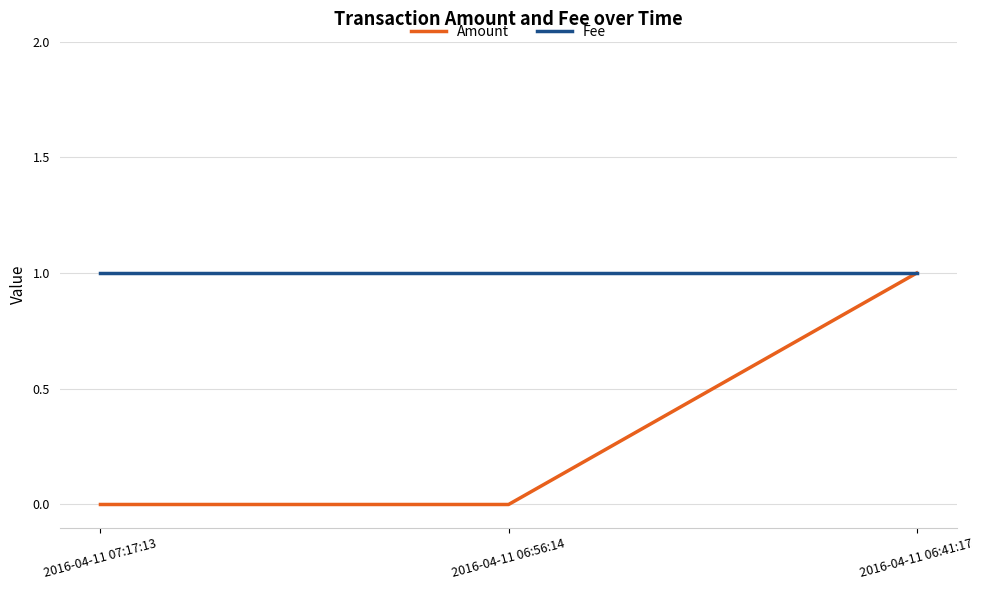

What is the total value across all series at 2016-04-11 07:17:13?

1